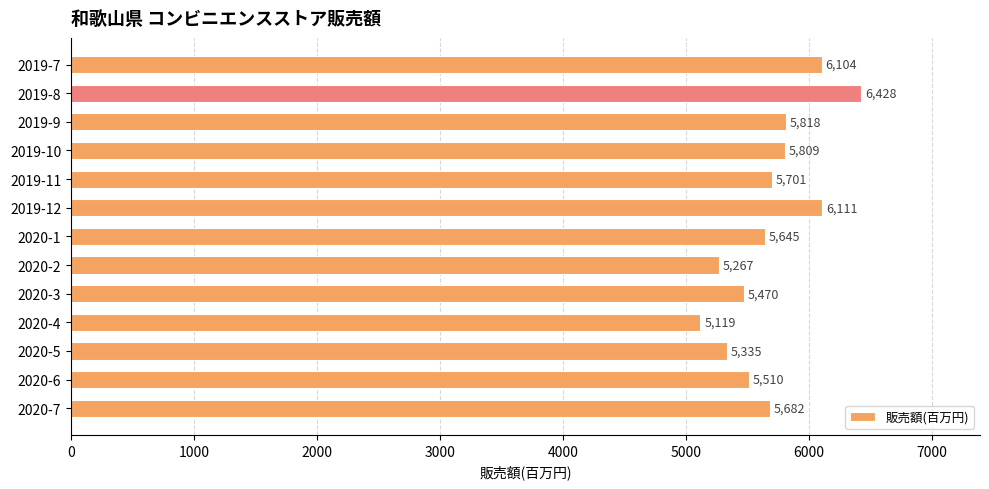

The value at 2020-7 is 5682. True or false?

True